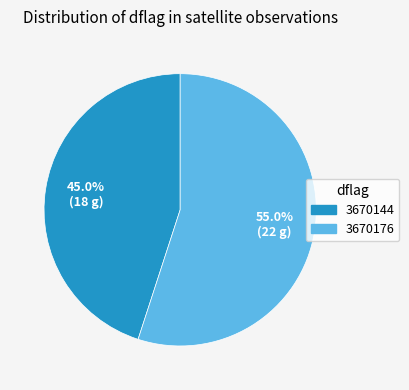

To the nearest percent, what is the difference between the 3670176 and 3670144 slice percentages?

10%